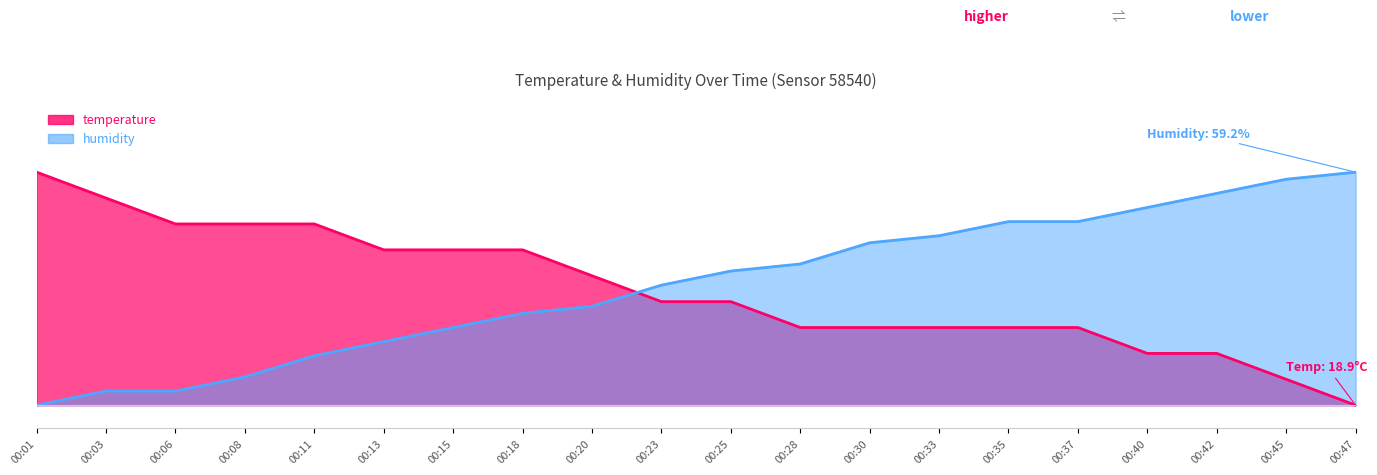

The value of temperature at 00:37 is 0.2. True or false?

False